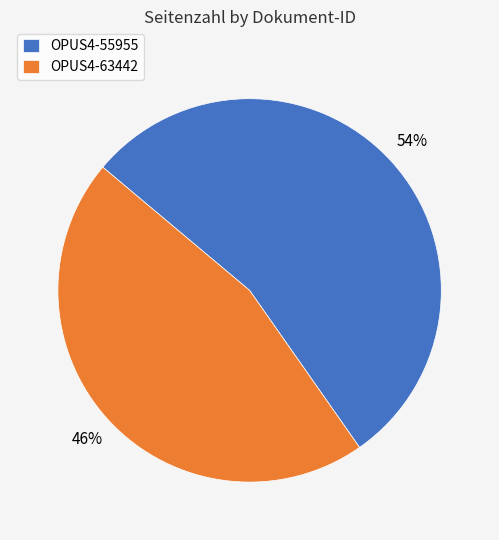

To the nearest percent, what portion does OPUS4-63442 represent?

46%